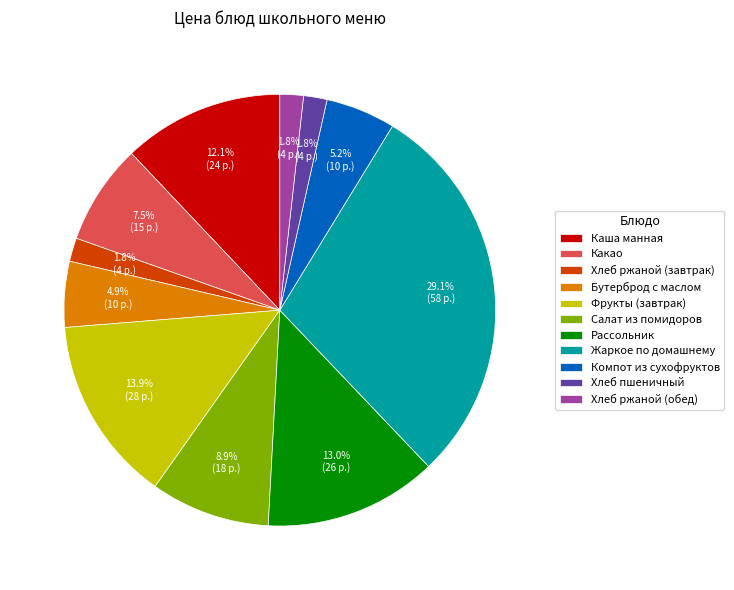

Between Салат из помидоров and Фрукты (завтрак), which is larger?

Фрукты (завтрак)